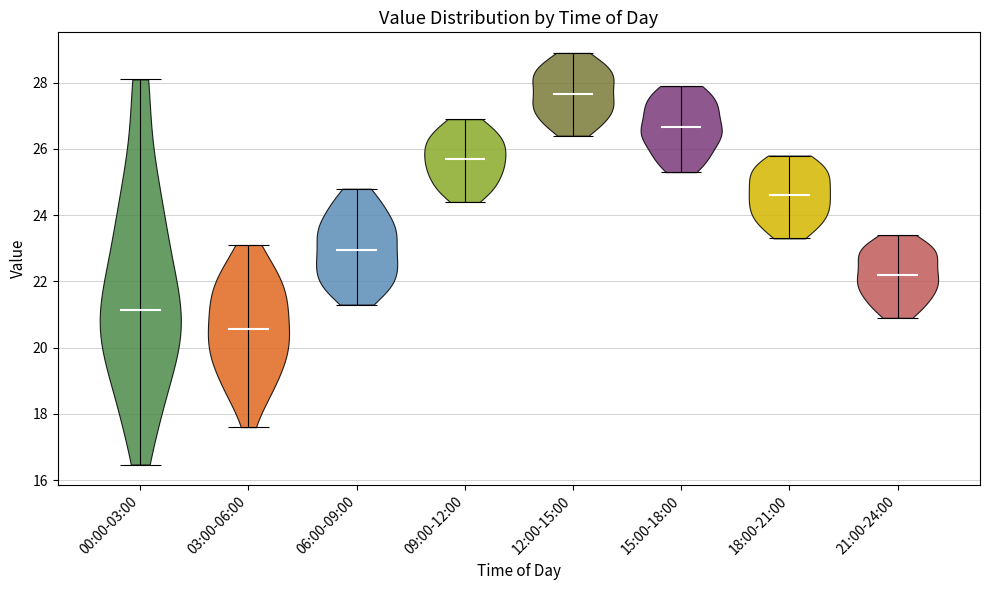

Which violin has the highest median line?

12:00-15:00